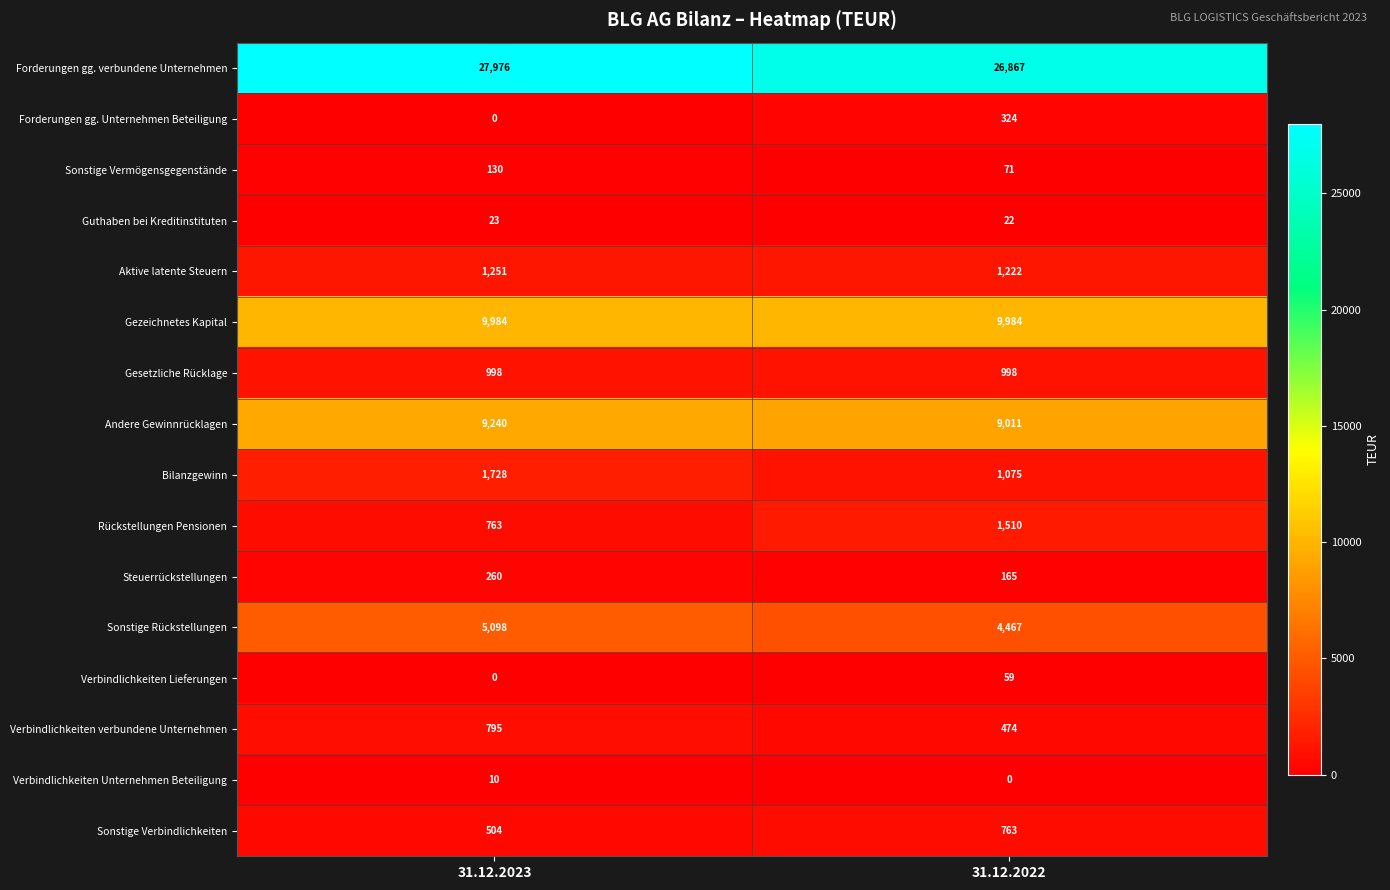

What is the total value across all series at 31.12.2022?

57012